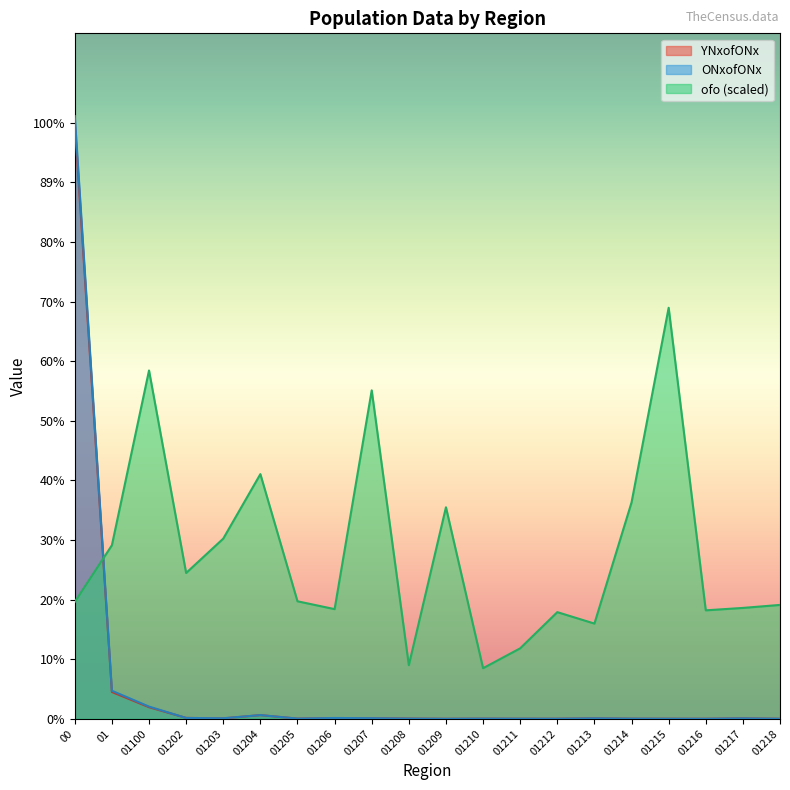

Rank the series by their maximum value, from lowest to highest.

ofo (scaled), YNxofONx, ONxofONx